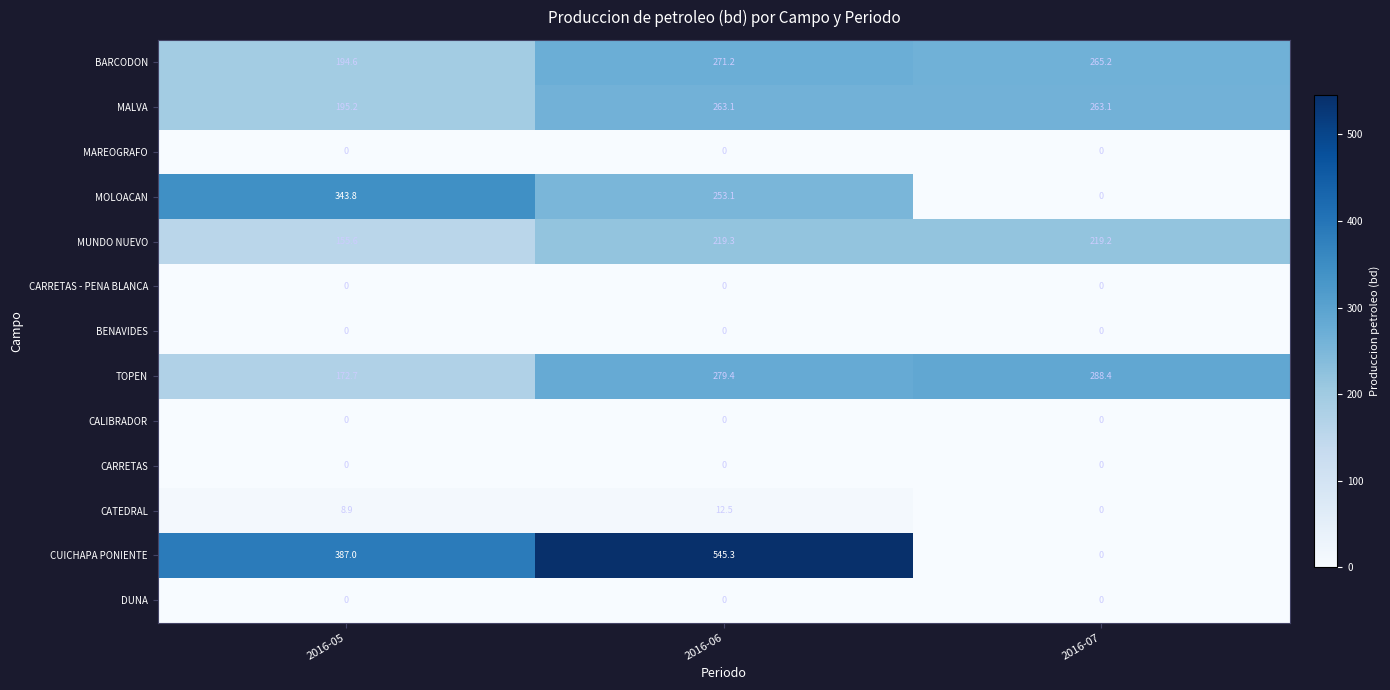

What is the maximum value for CUICHAPA PONIENTE?

545.3